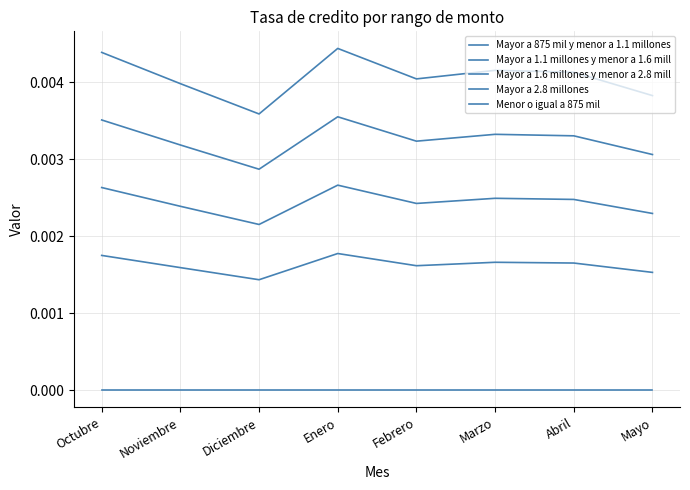

Is this an area chart (filled region under the line)?

No